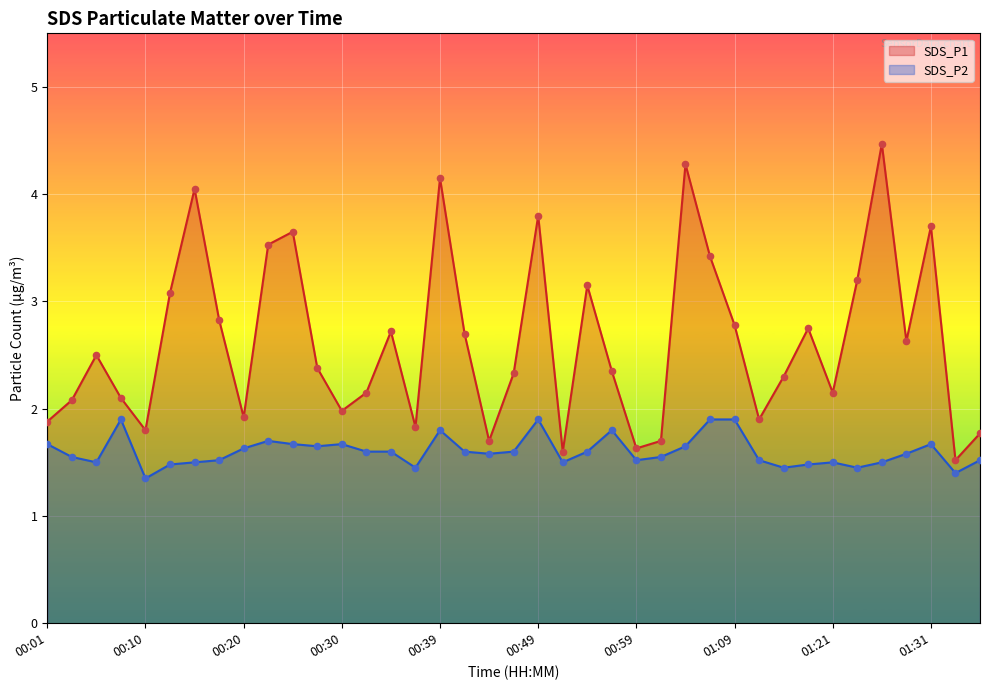

What is the total value across all series at 01:01?

3.2